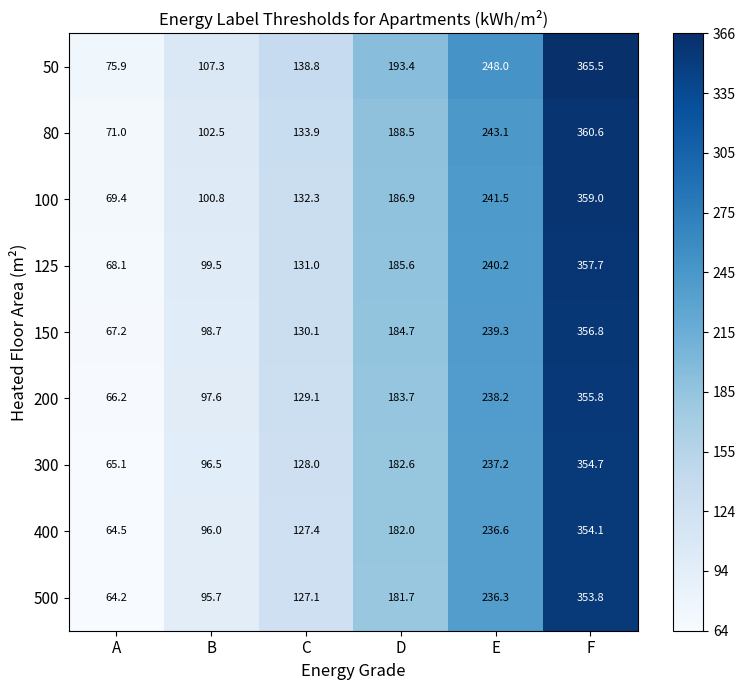

Is the value of 400 at C greater than the value of 300 at B?

Yes